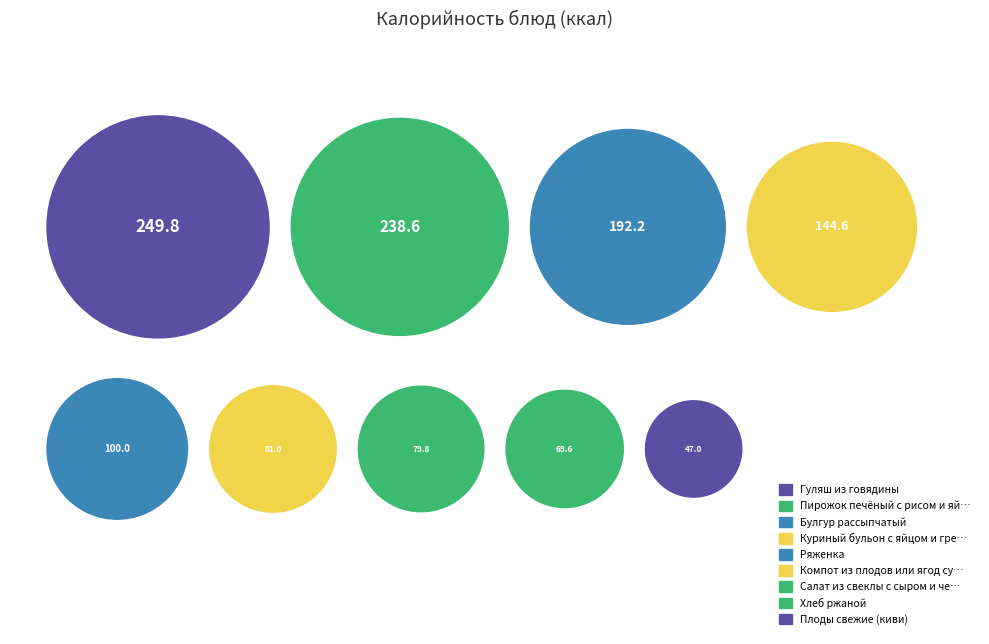

To the nearest percent, what is the difference between the largest and smallest slice percentages?

17%